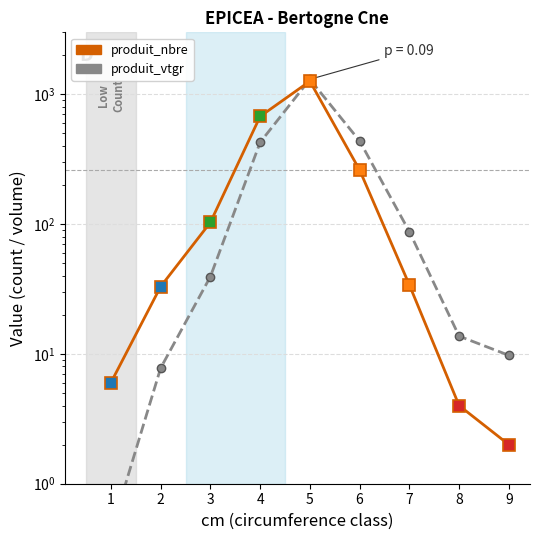

Is this an area chart (filled region under the line)?

No